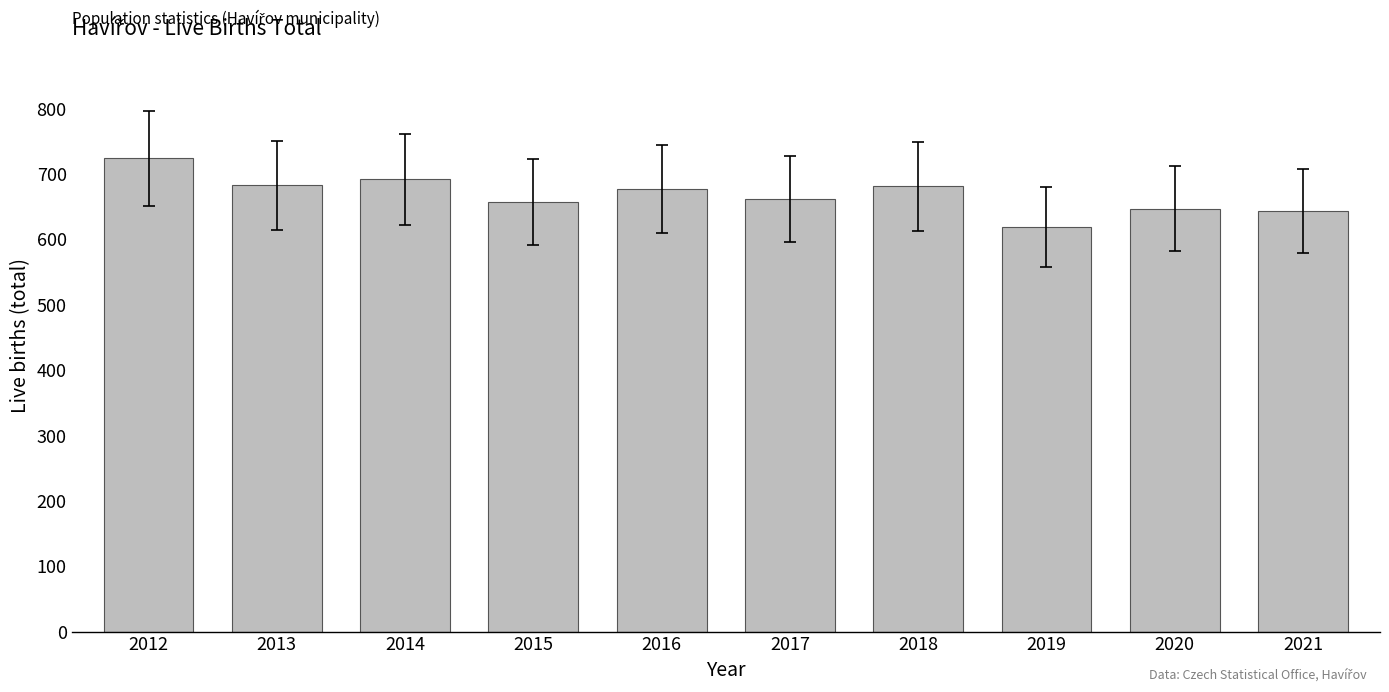

What is the sum of all values?

6687